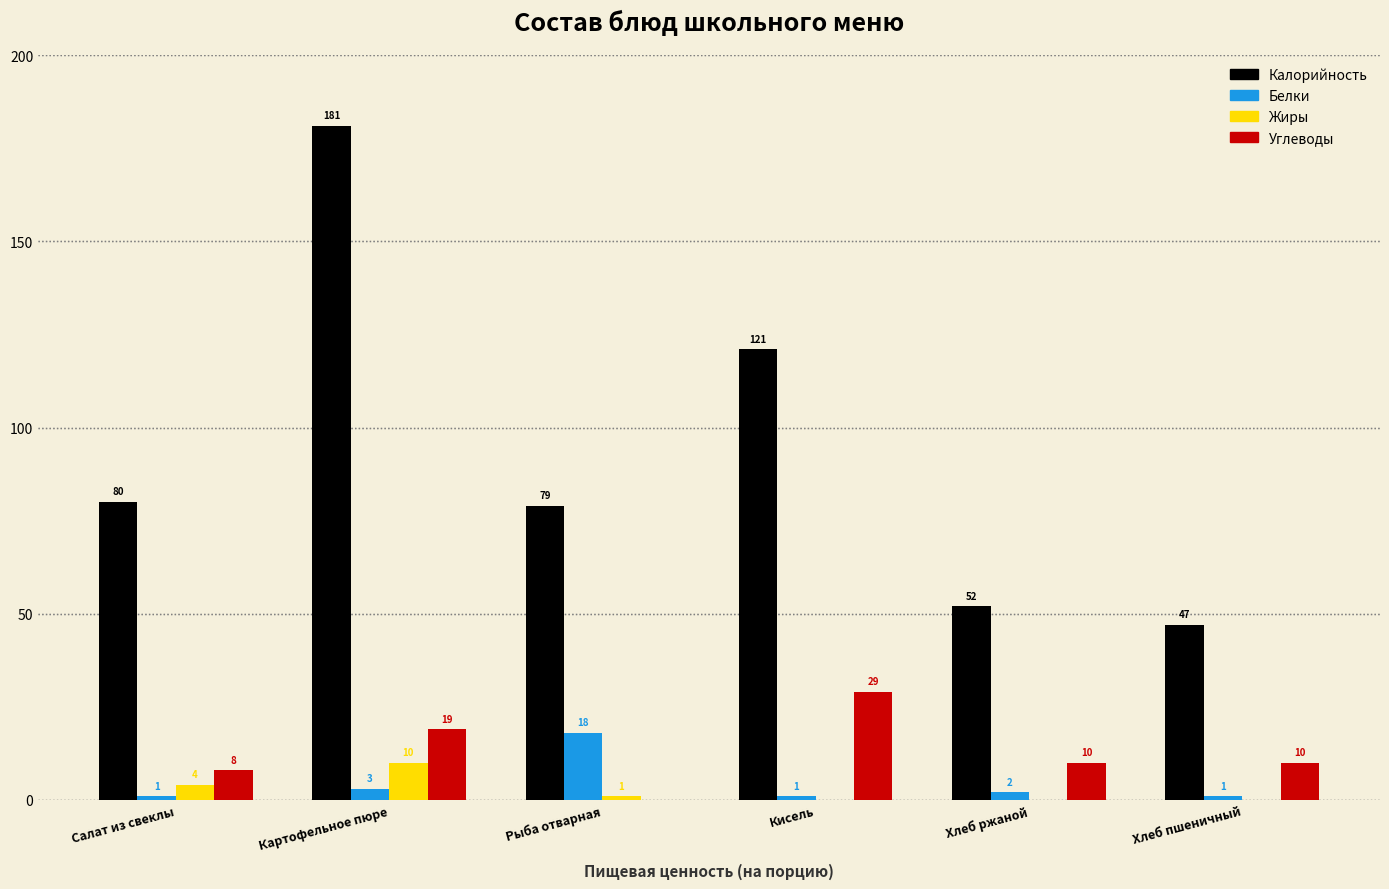

Reading right to left, what are all the values shown in this chart?

Калорийность: Хлеб пшеничный=47	Хлеб ржаной=52	Кисель=121	Рыба отварная=79	Картофельное пюре=181	Салат из свеклы=80
Белки: Хлеб пшеничный=1	Хлеб ржаной=2	Кисель=1	Рыба отварная=18	Картофельное пюре=3	Салат из свеклы=1
Жиры: Хлеб пшеничный=0	Хлеб ржаной=0	Кисель=0	Рыба отварная=1	Картофельное пюре=10	Салат из свеклы=4
Углеводы: Хлеб пшеничный=10	Хлеб ржаной=10	Кисель=29	Рыба отварная=0	Картофельное пюре=19	Салат из свеклы=8